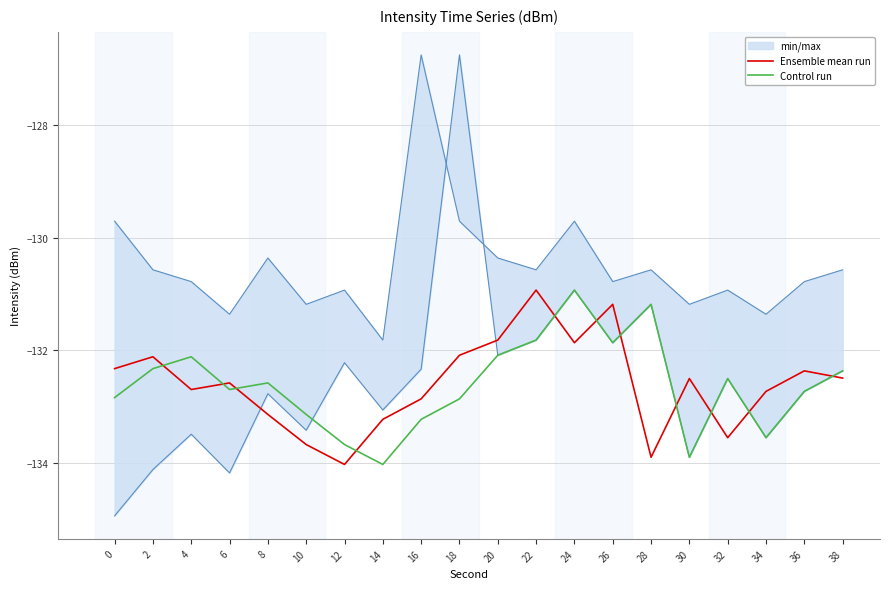

What is the difference between the highest and lowest values at 30?

1.4